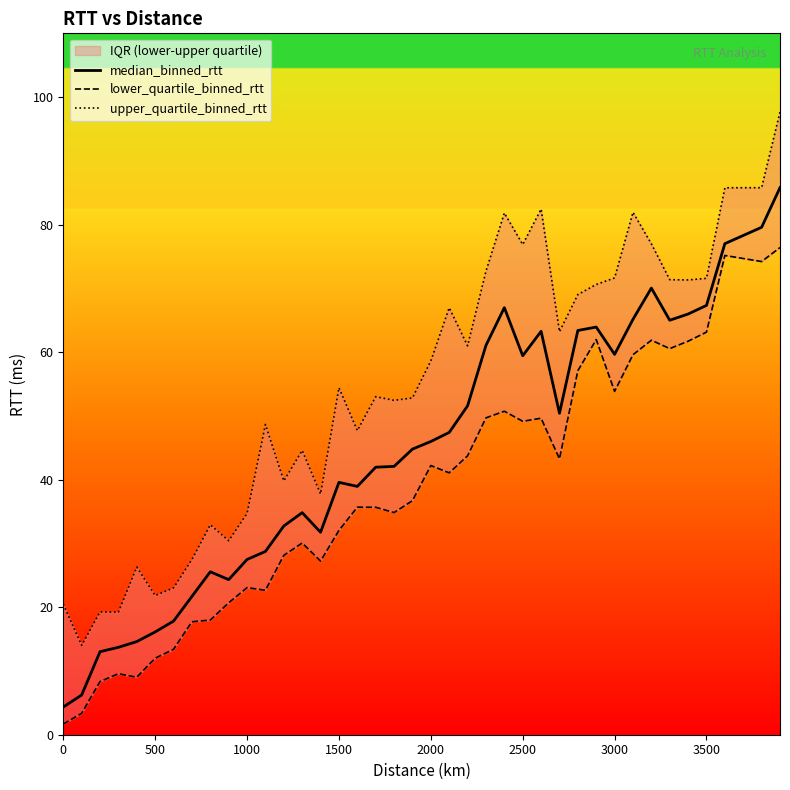

How many interior local peaks does the lower_quartile_binned_rtt series have?

10